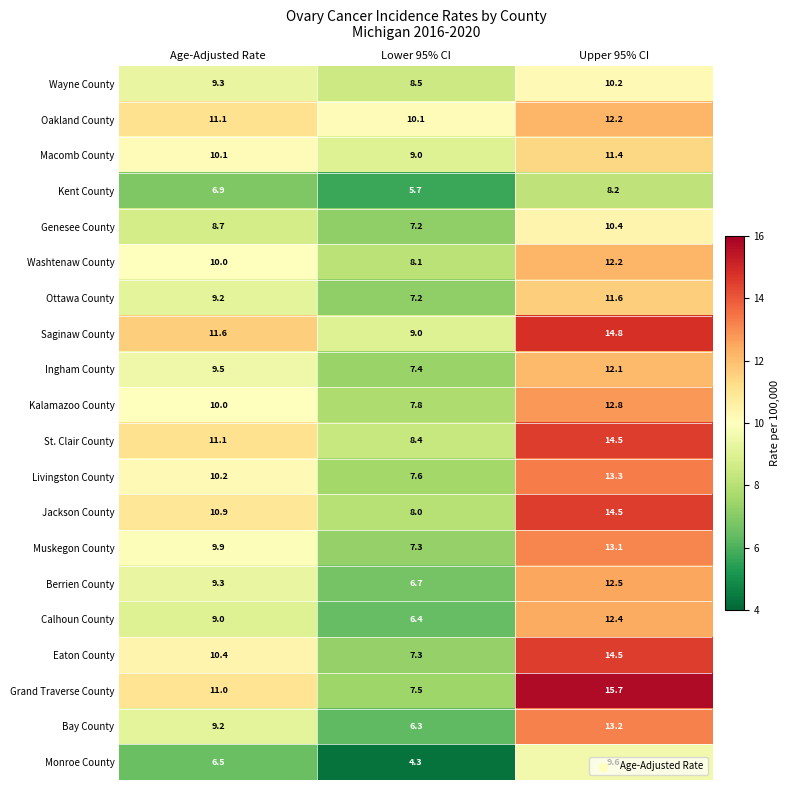

Rank the categories by St. Clair County value from lowest to highest.

Lower 95% CI, Age-Adjusted Rate, Upper 95% CI